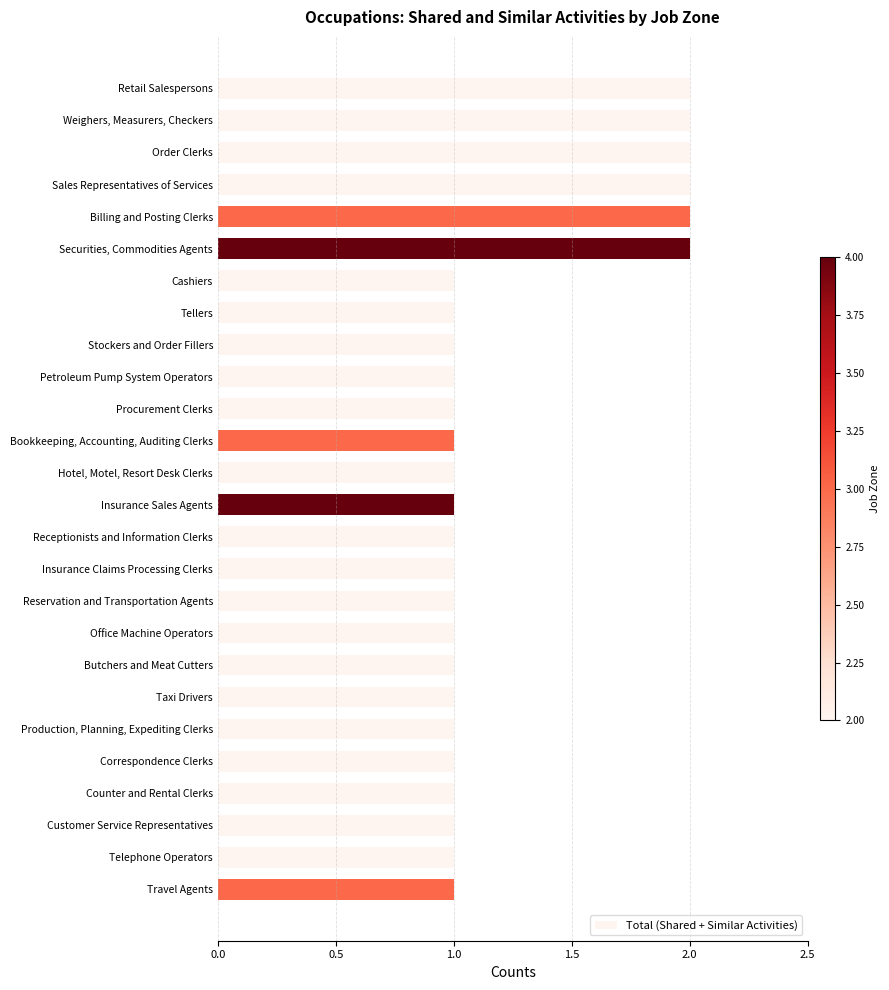

What is the difference between the maximum and second lowest values?

1